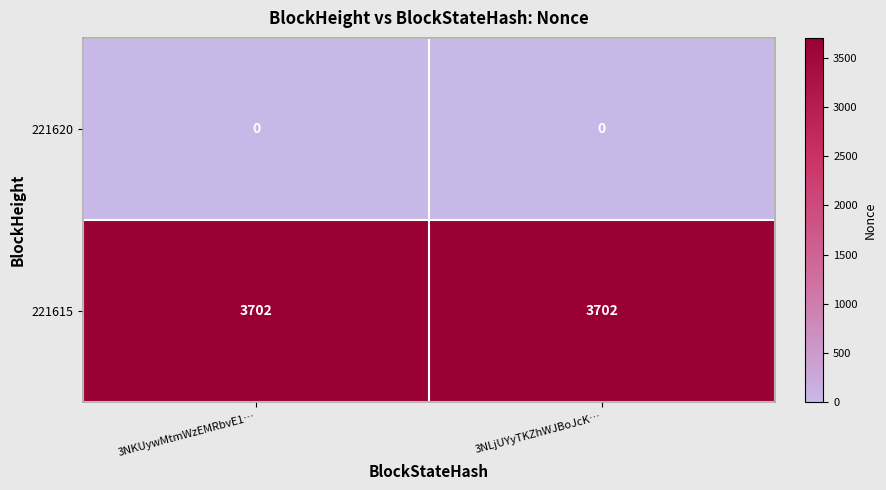

What is the spread (max minus min) of values at 3NLjUYyTKZhWJBoJcK…?

3702